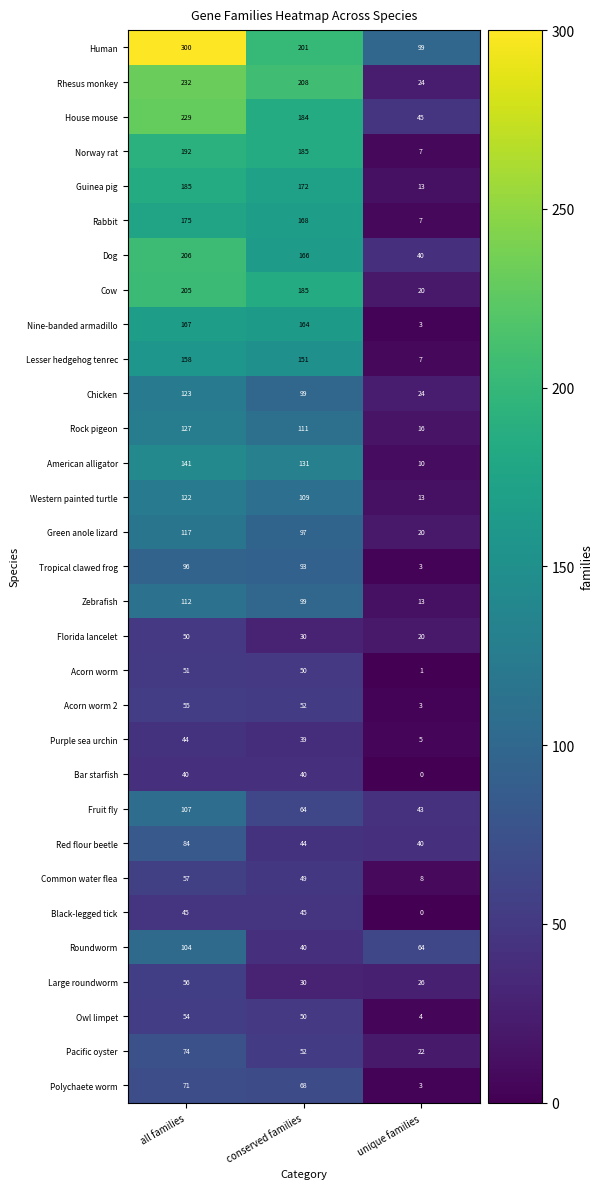

What is the difference between the highest and lowest values at all families?

260